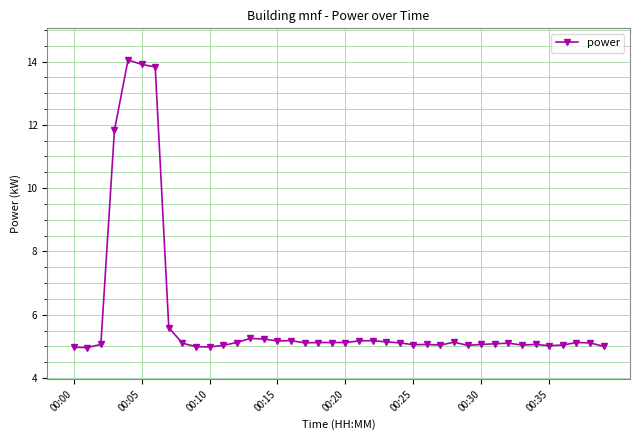

What is the smallest value displayed?

5.0